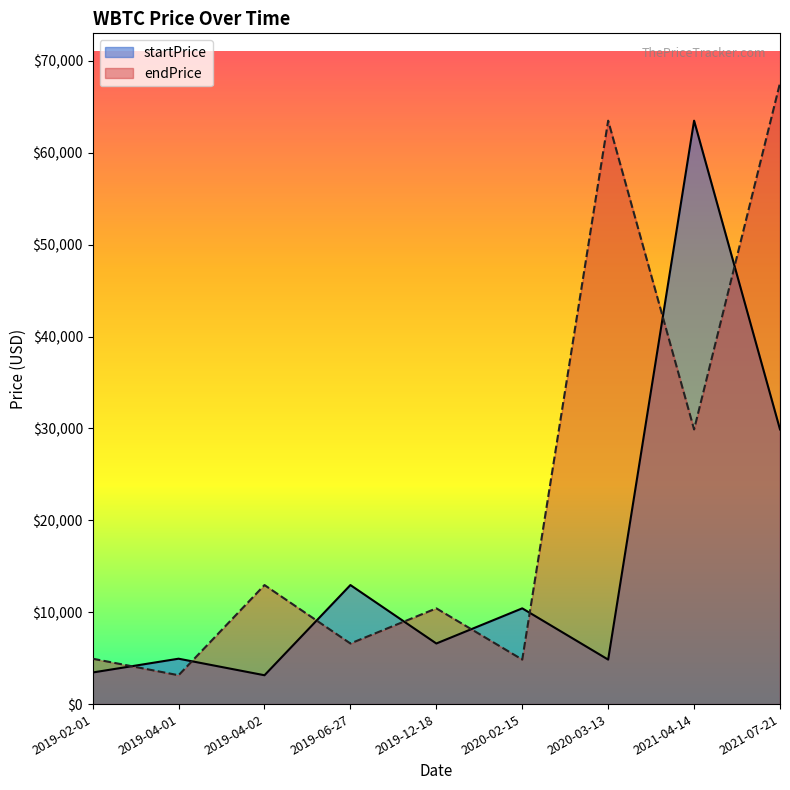

Reading right to left, list all the values displayed in this chart.

startPrice: 29890.0	63491.1	4842.8	10420.3	6594.8	12955.0	3139.2	4939.4	3438.4
endPrice: 67589.6	29890.0	63491.1	4842.8	10420.3	6594.8	12955.0	3139.2	4939.4